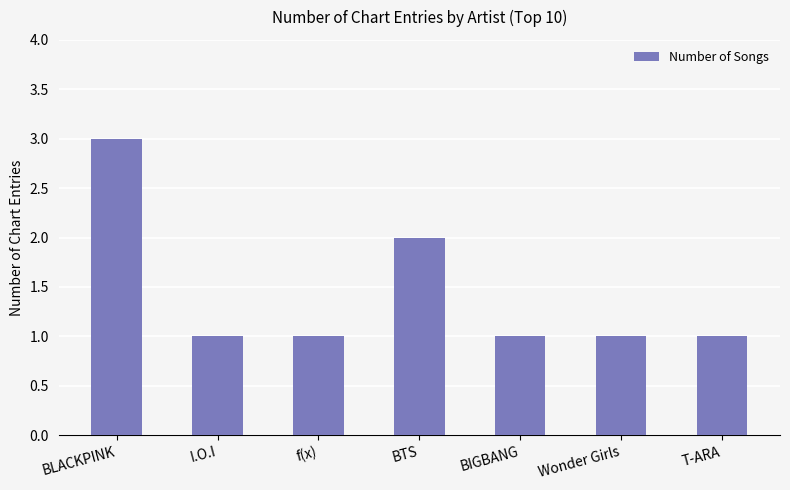

What is the difference between the maximum and minimum values?

2